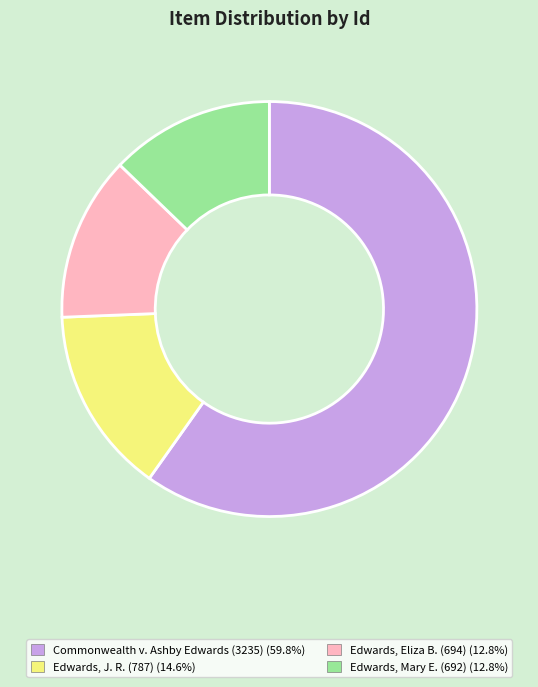

Between Edwards, Eliza B. (694) and Edwards, J. R. (787), which is larger?

Edwards, J. R. (787)